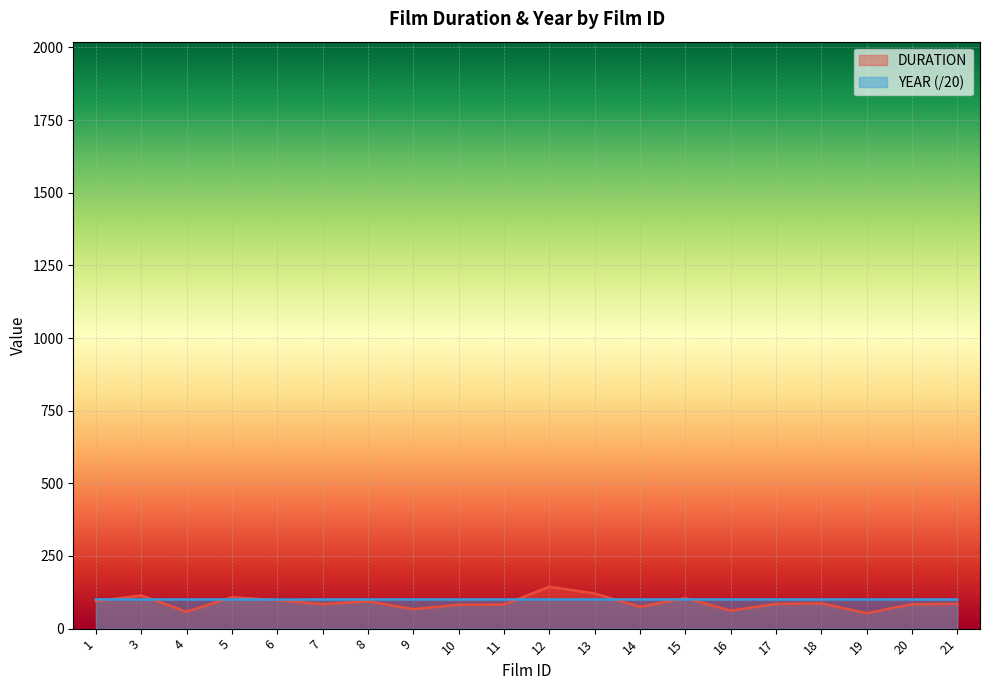

How many times do YEAR and DURATION cross each other?

8